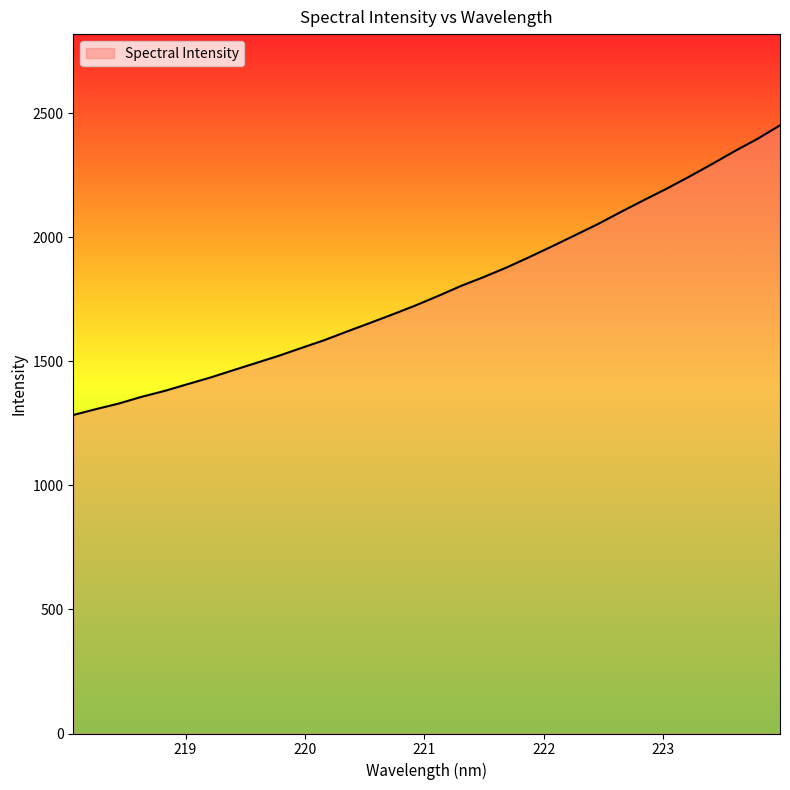

What is the average value?

1788.0